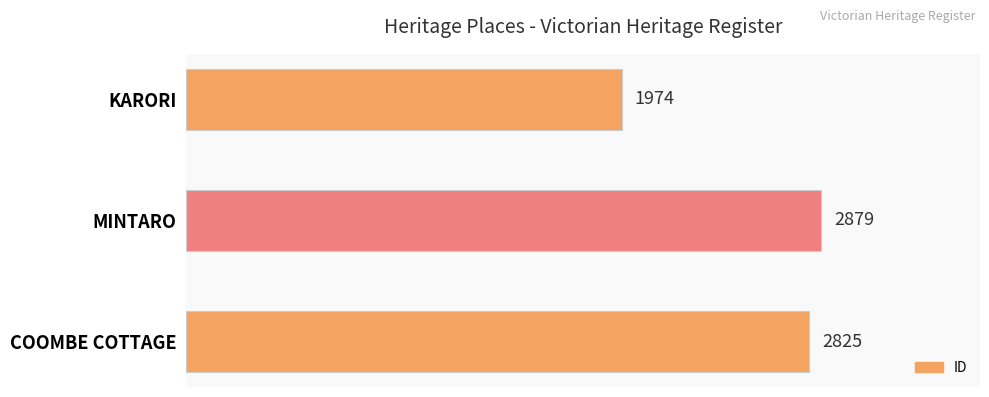

Is it true that the value at COOMBE COTTAGE is 3904?

False